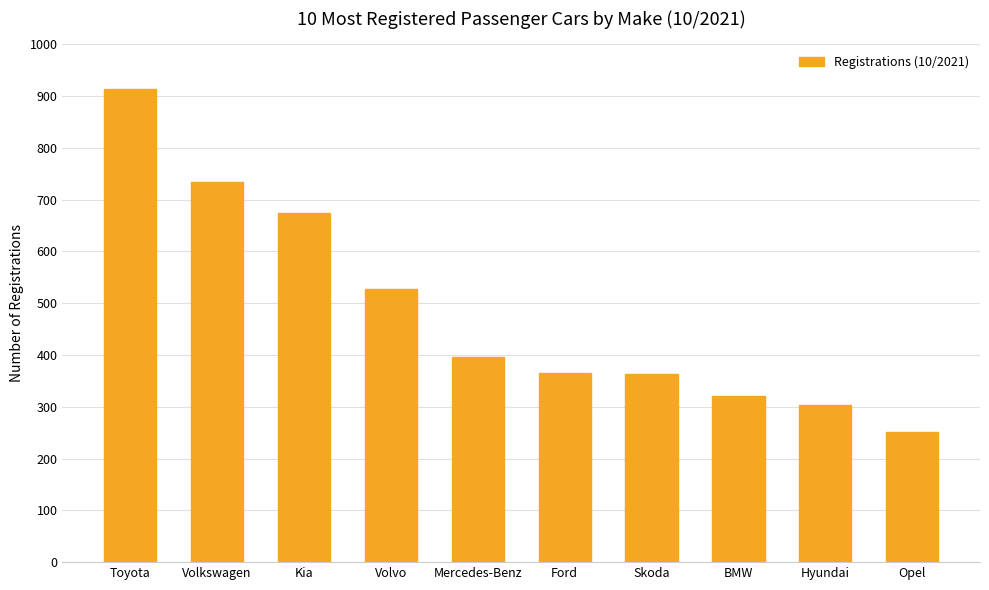

What is the difference between the values at Toyota and Hyundai?

611